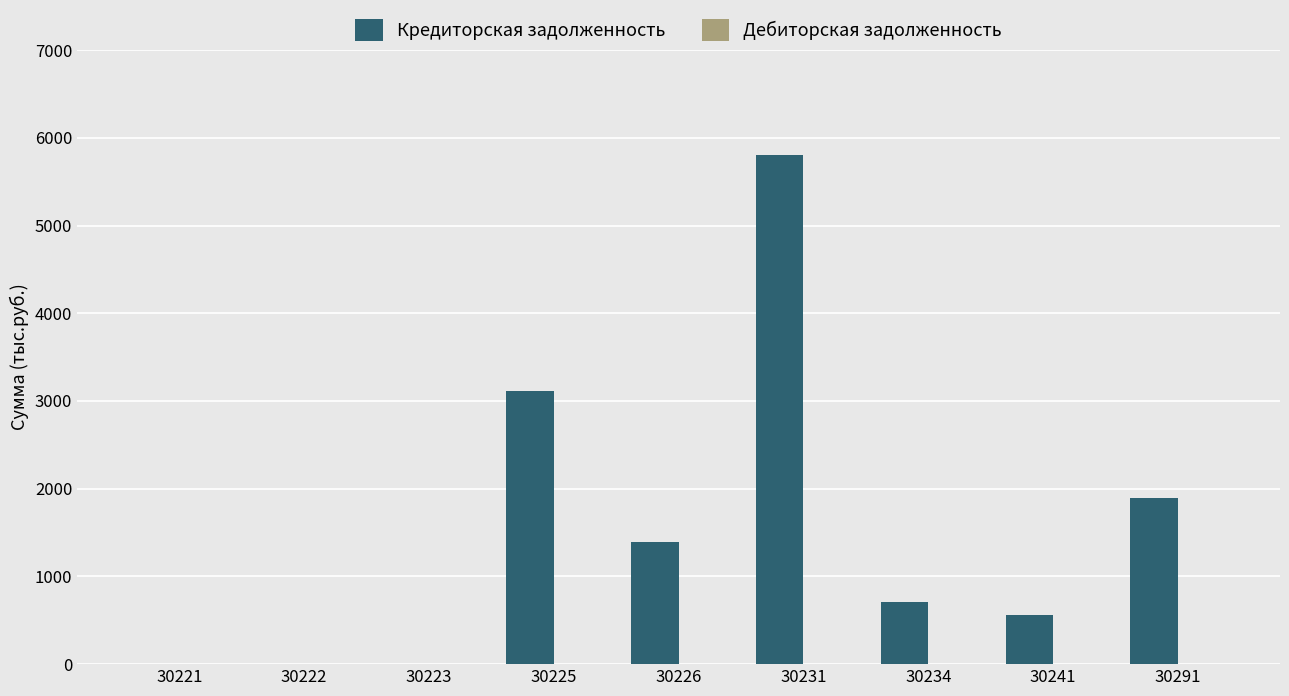

The chart shows a value of 1396 at 30226. True or false?

True